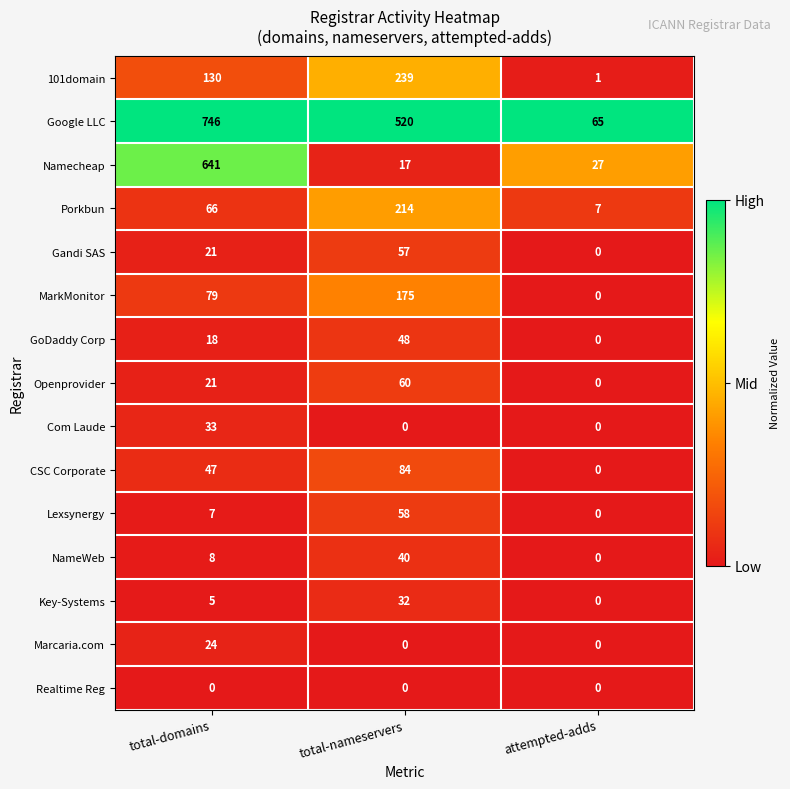

What is the spread (max minus min) of values at total-nameservers?

520